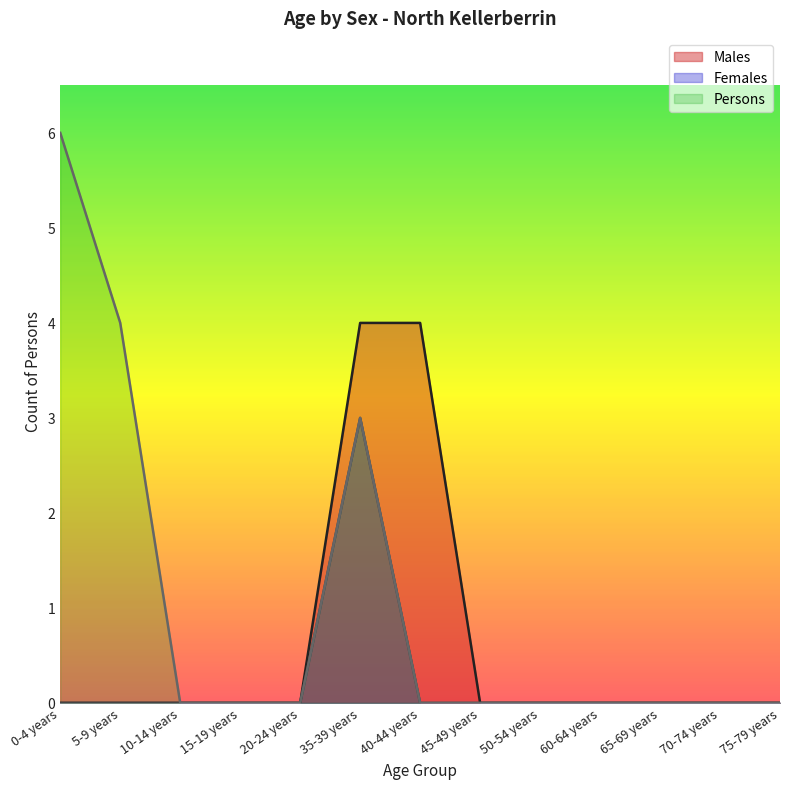

How many categories are shown in the chart?

13